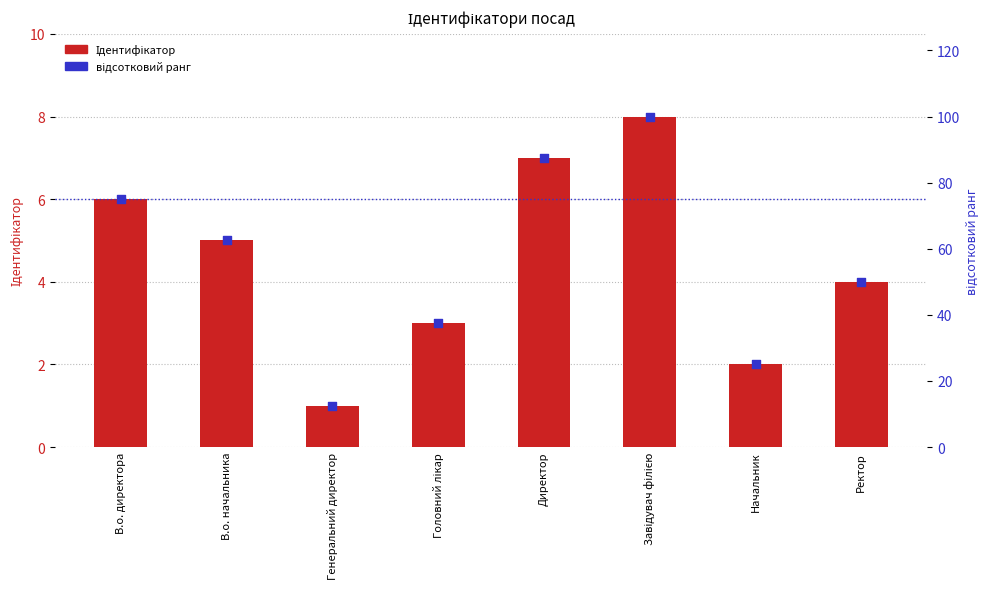

At how many categories does at least one series exceed 75?

2